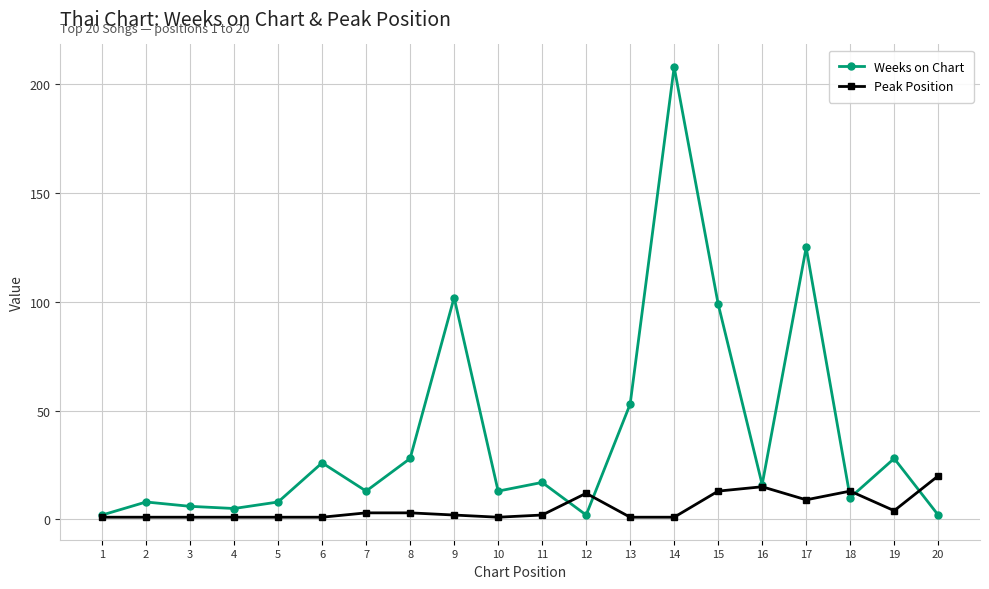

What is the greatest value displayed?

208